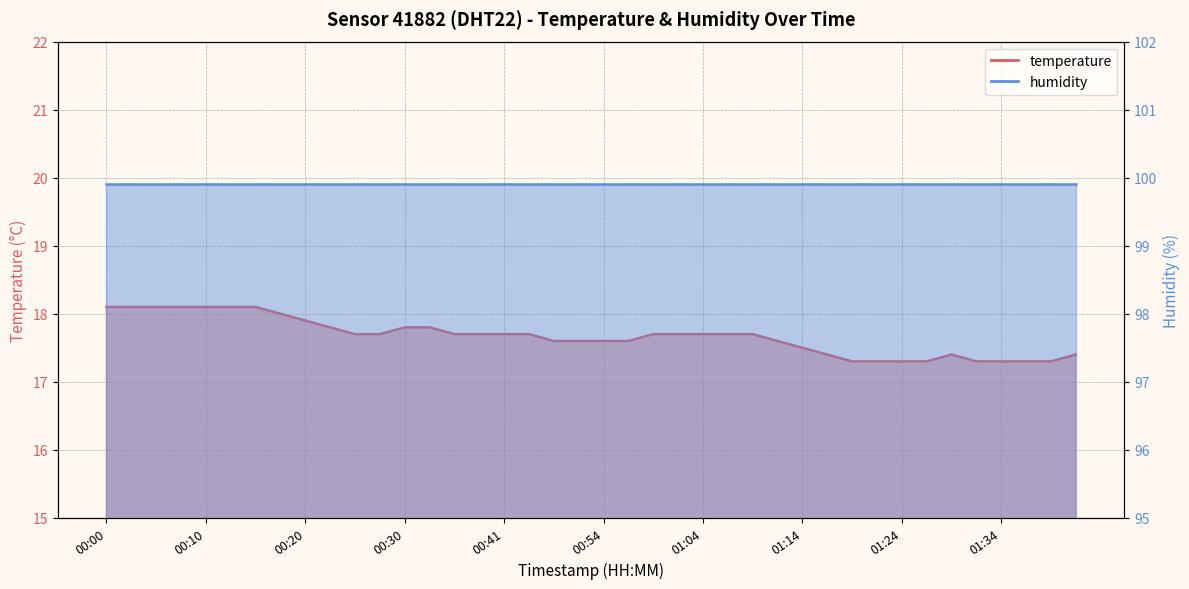

What is the sum of all values?

706.8